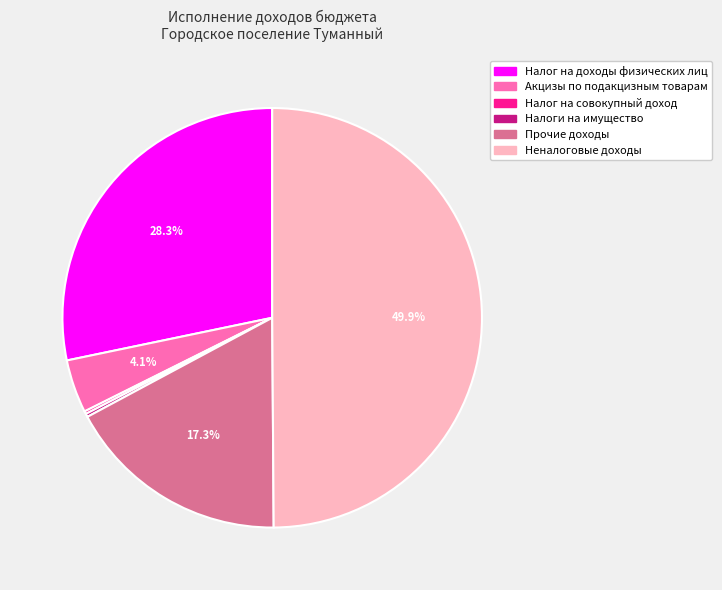

True or false: Неналоговые доходы accounts for 64% of the total.

False